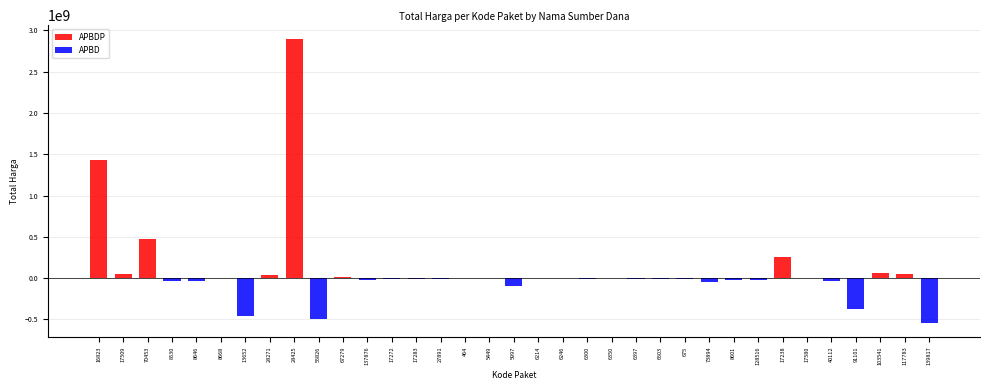

What are all the series names shown in the legend?

APBDP, APBD